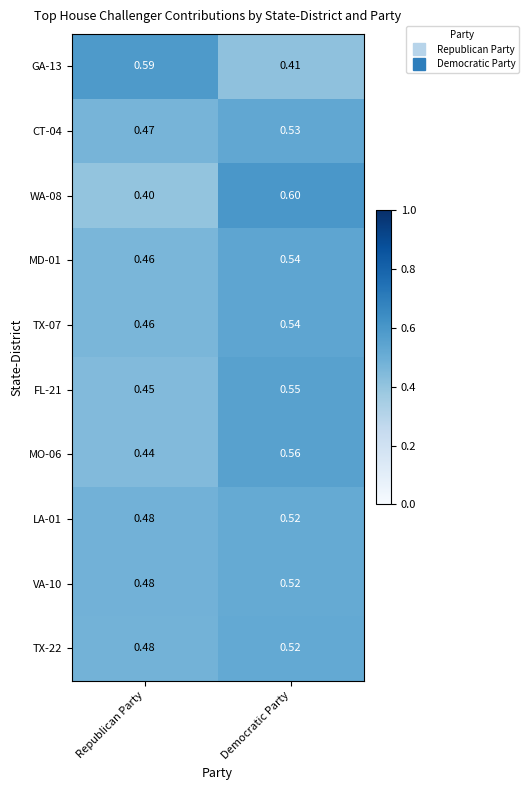

At which category is the sum across all series the highest?

Democratic Party